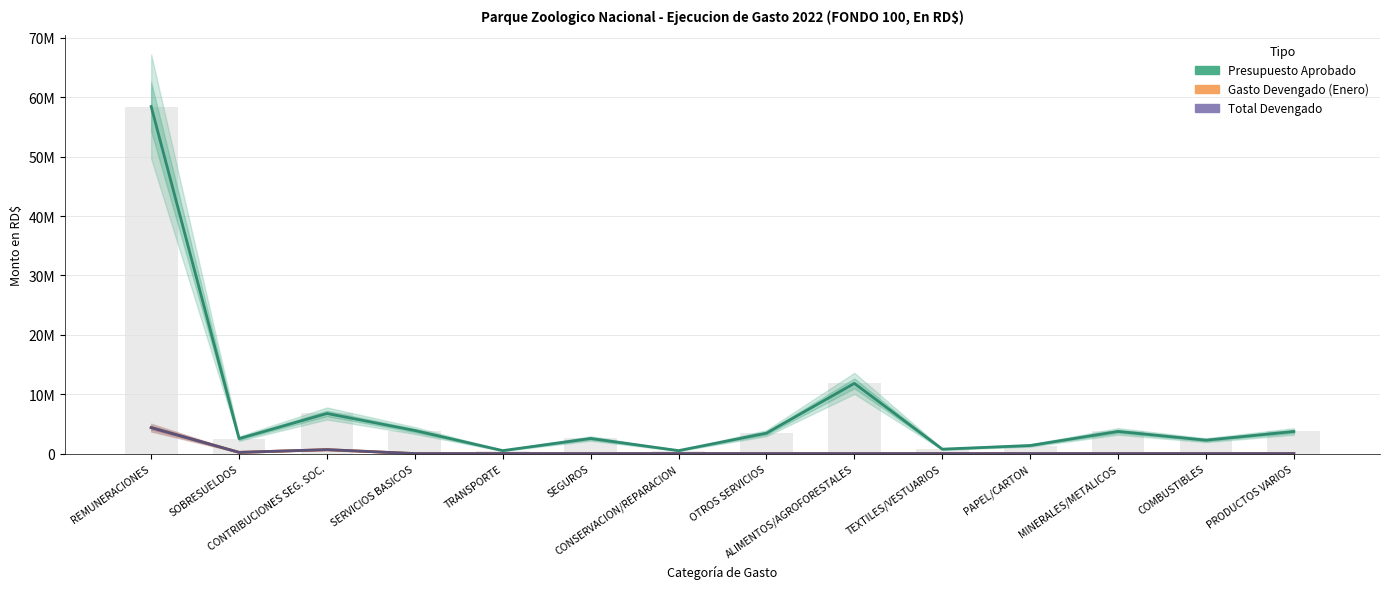

Where is Presupuesto Aprobado nearest to the value 29475750?

ALIMENTOS/AGROFORESTALES